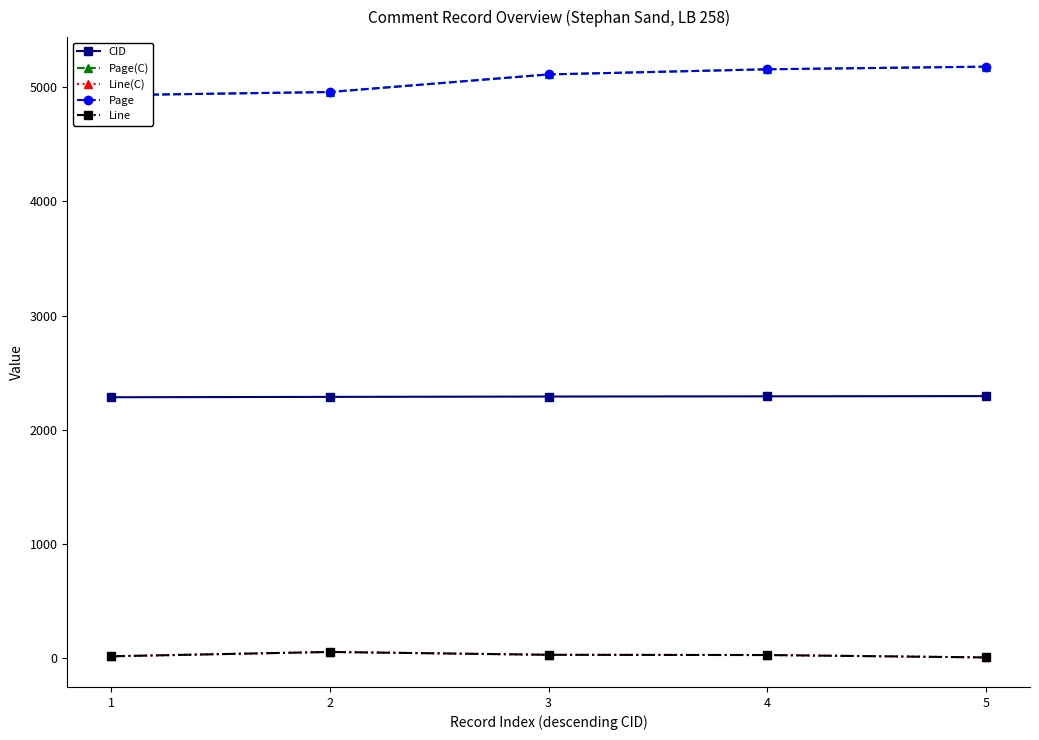

What is the total value across all series at 3?

12578